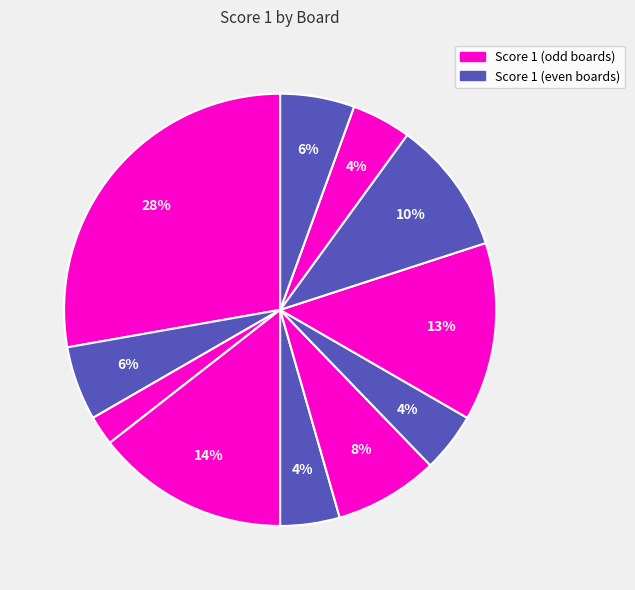

Rank the categories by value from highest to lowest.

Board 1, Board 5, Board 9, Board 10, Board 7, Board 2, Board 12, Board 6, Board 8, Board 11, Board 3, Board 4